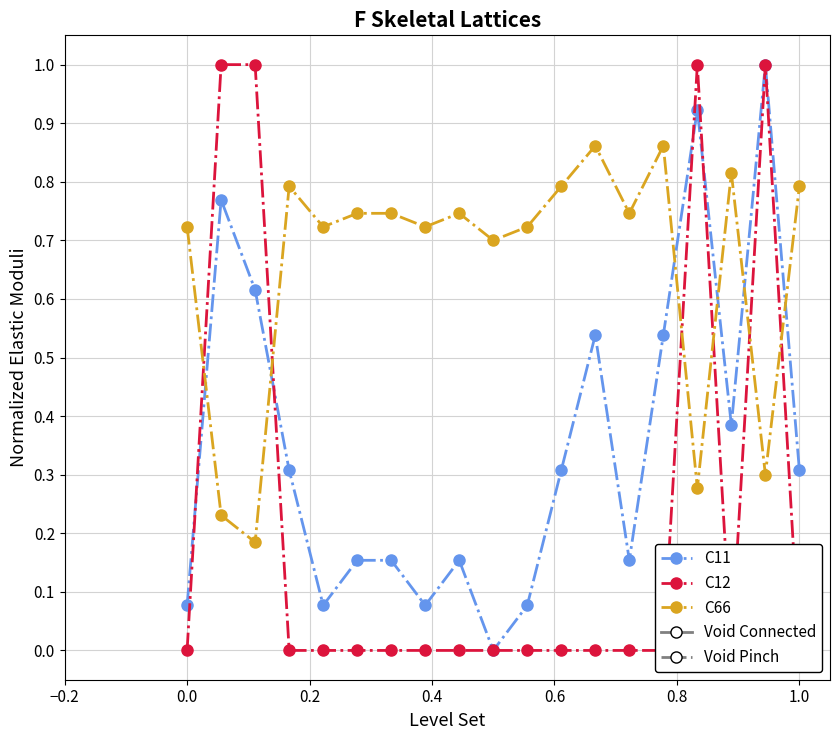

The value of C11 at 9 is 0.4. True or false?

False